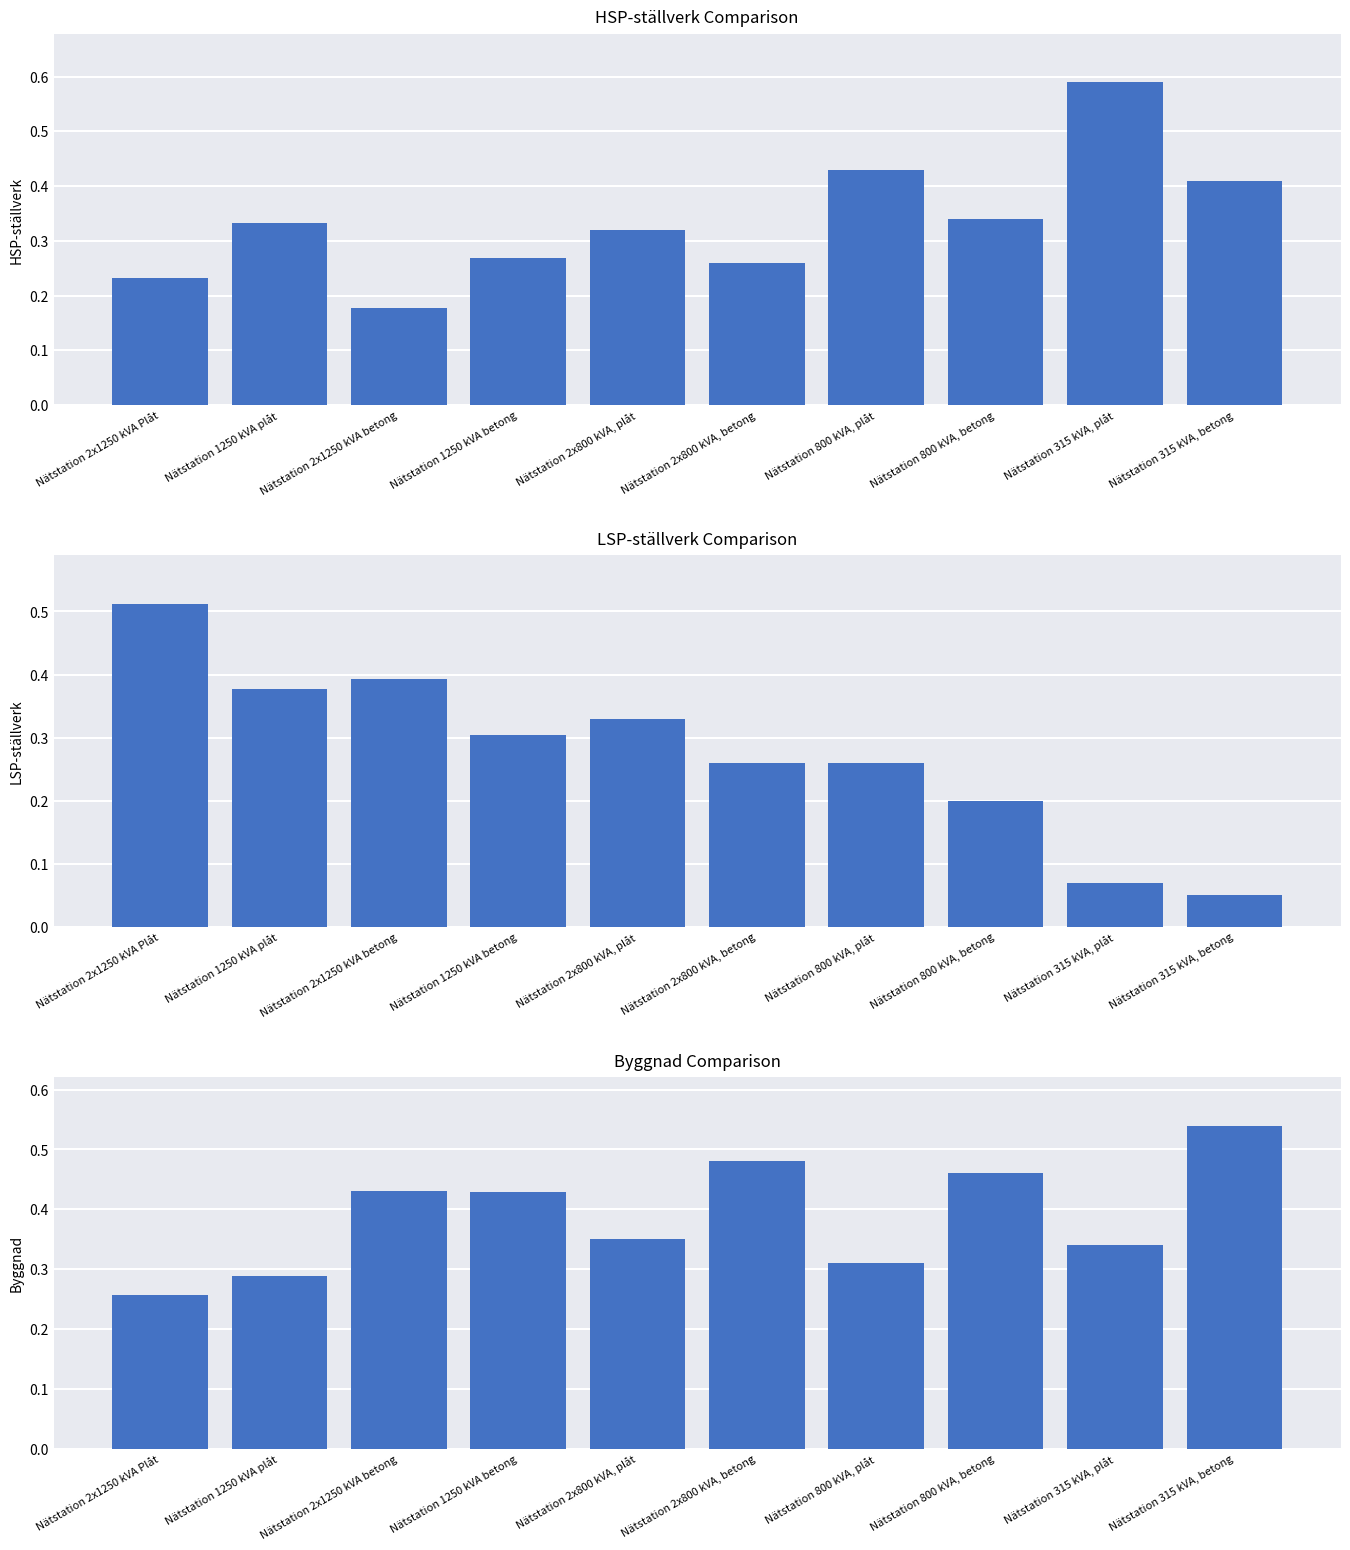

At Nätstation 2x1250 kVA Plåt, list the series in order from largest to smallest.

LSP-ställverk, Byggnad, HSP-ställverk